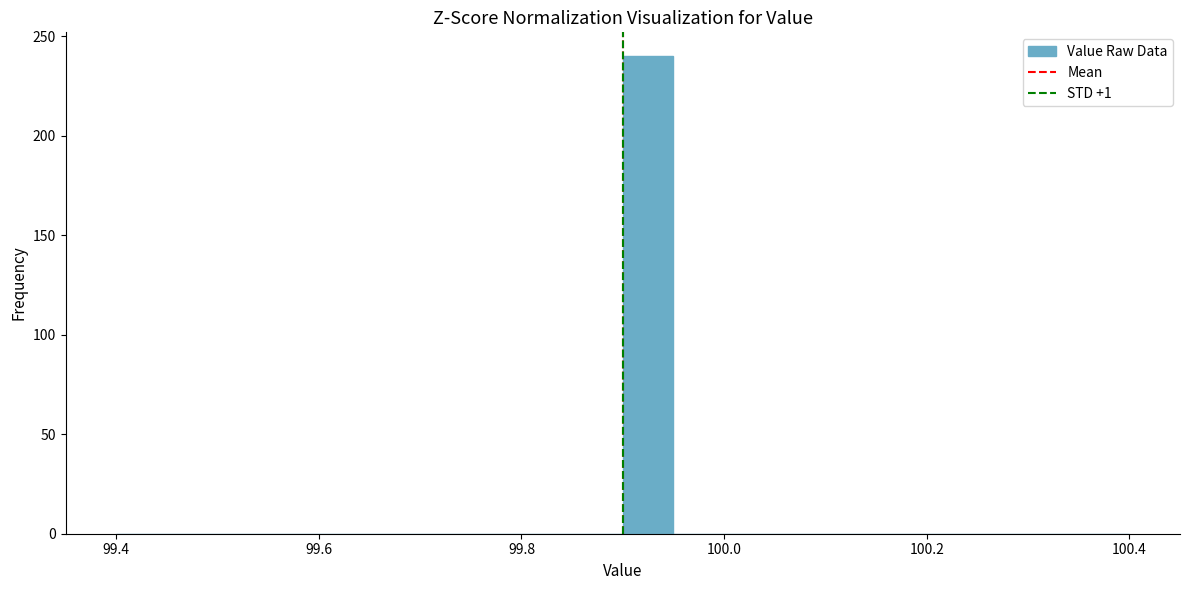

Read against the x-axis, roughly where is the centre of the tallest bar?

99.92